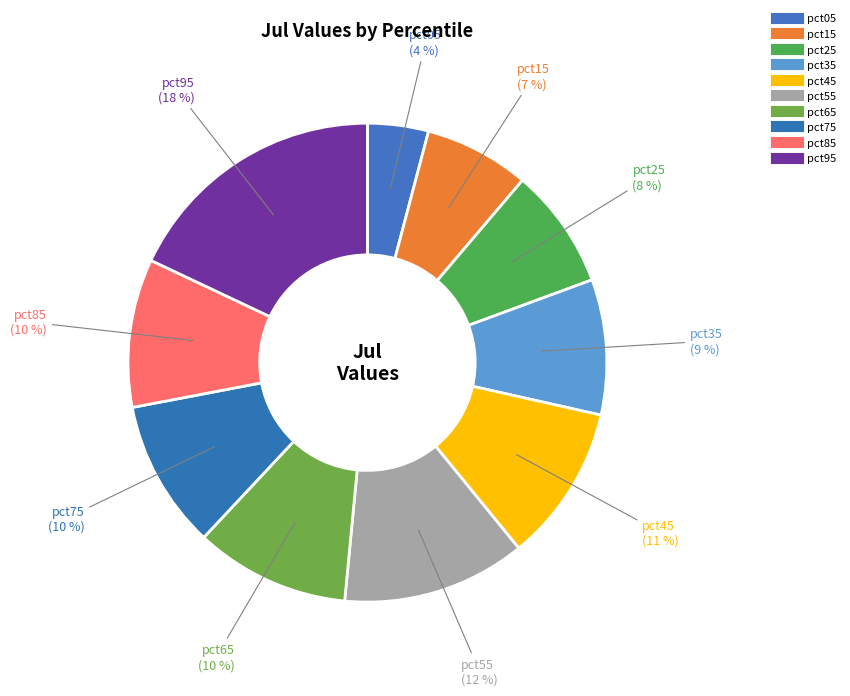

Does any single category account for the majority?

No